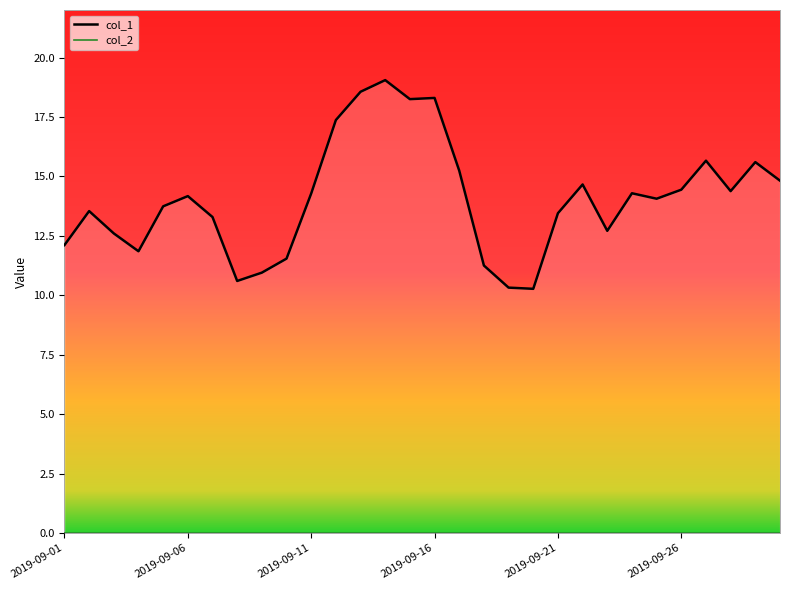

Does the chart have visible grid lines?

No